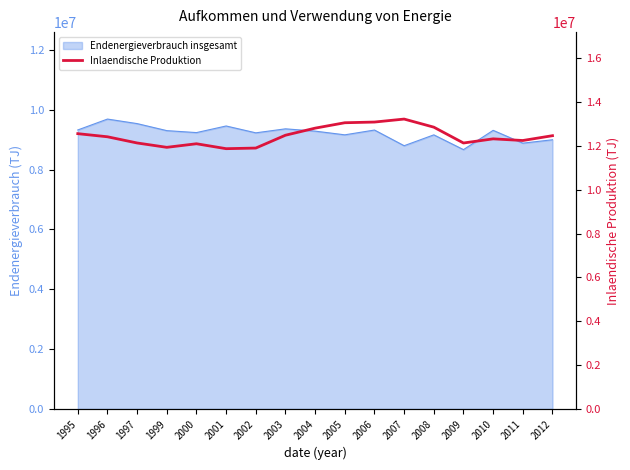

The value at 2006 is 13089316. True or false?

True